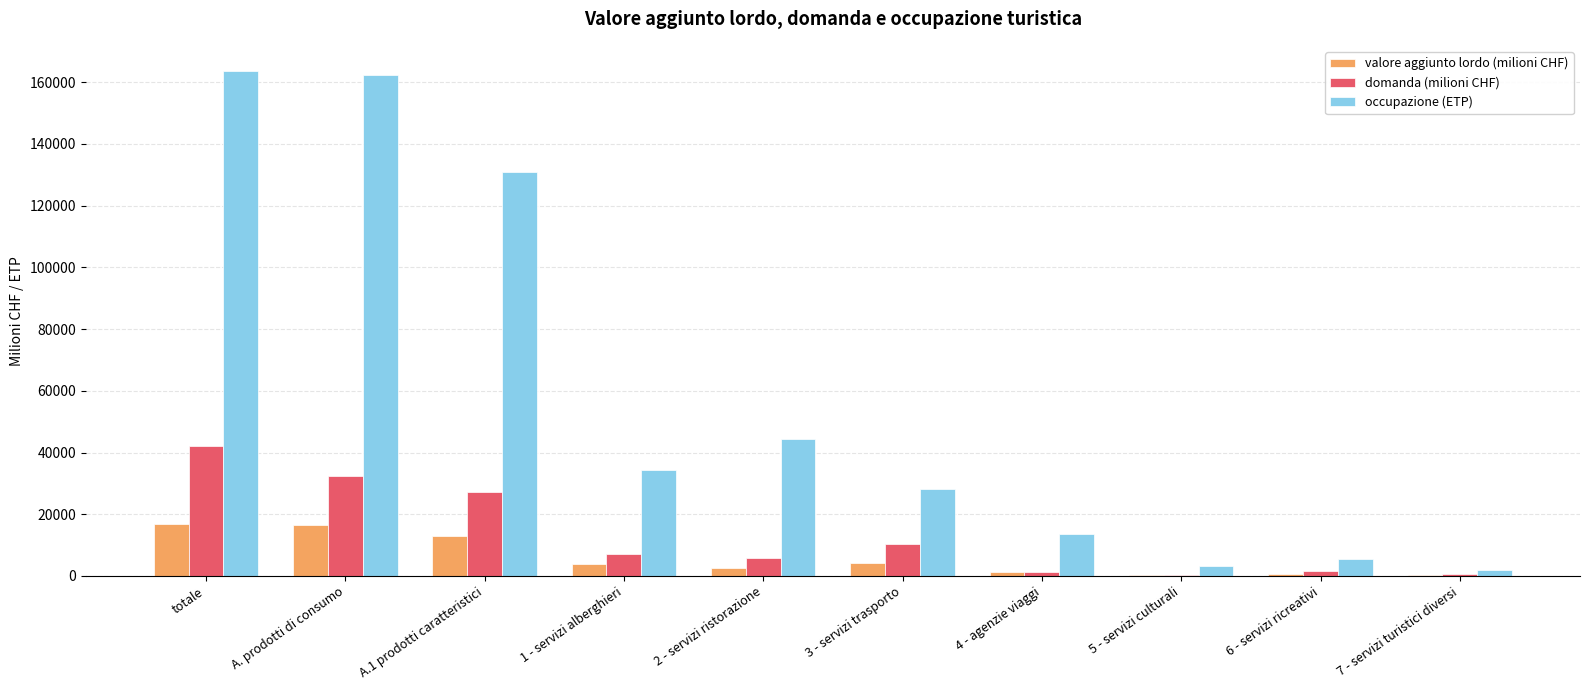

Count the number of categories in the chart.

10